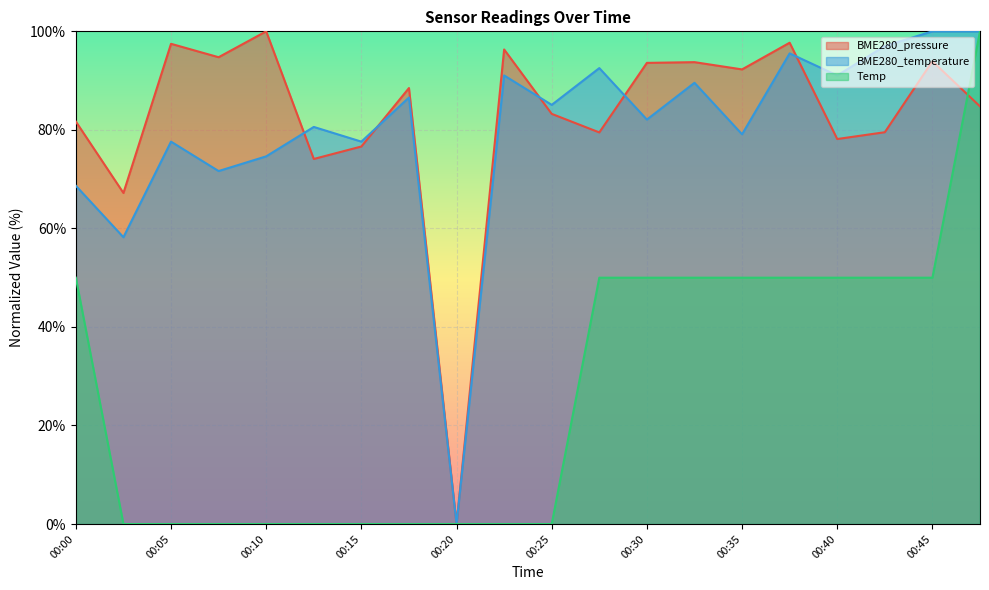

The Temp series shows 0.0 at 00:20. True or false?

True